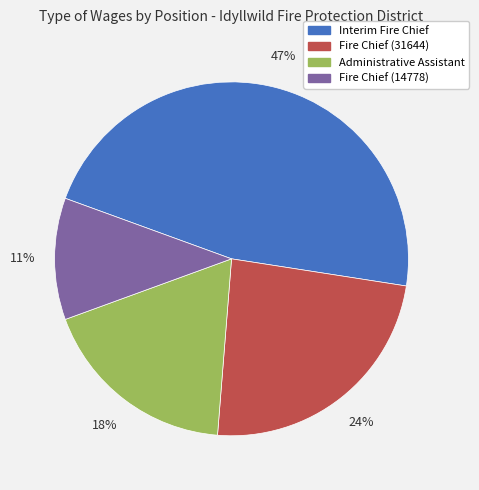

What is the smallest slice in the pie chart?

Fire Chief (14778)